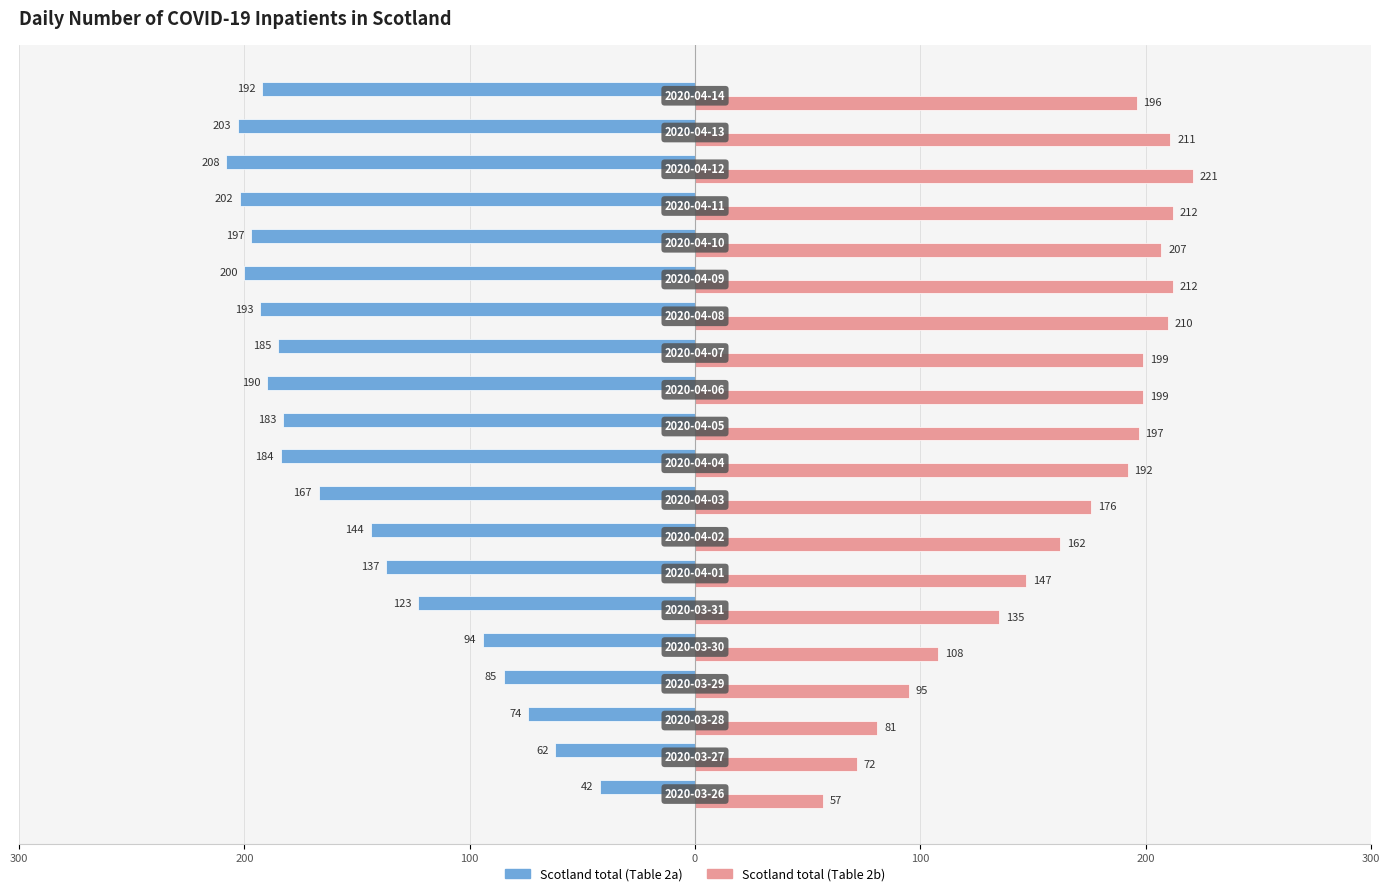

List the series in order of their peak value, lowest first.

Scotland total (Table 2a), Scotland total (Table 2b)